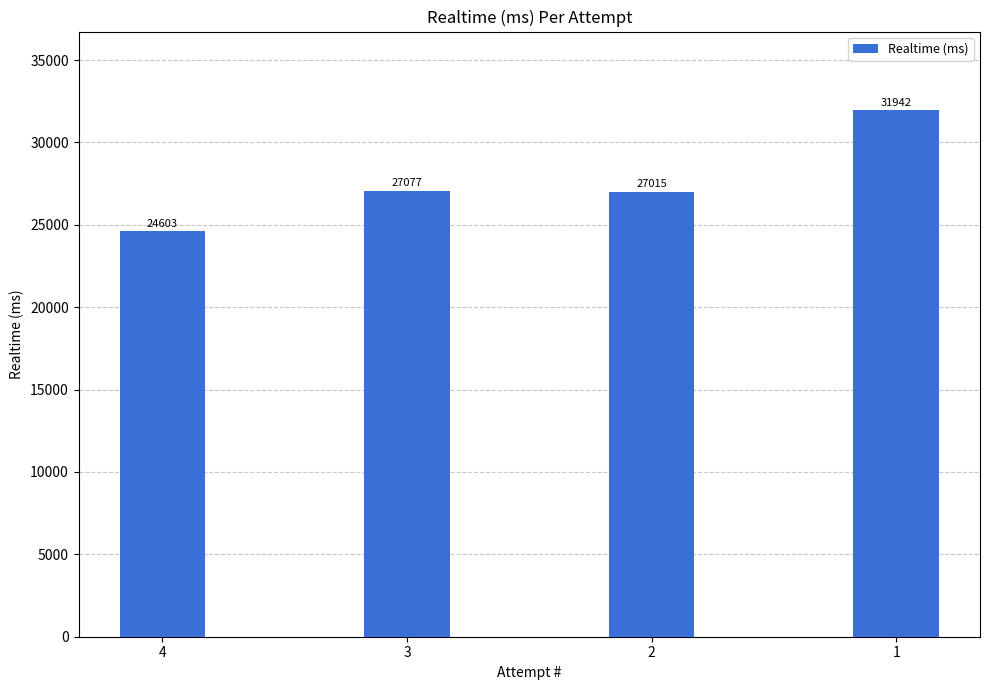

How many categories are shown in the chart?

4